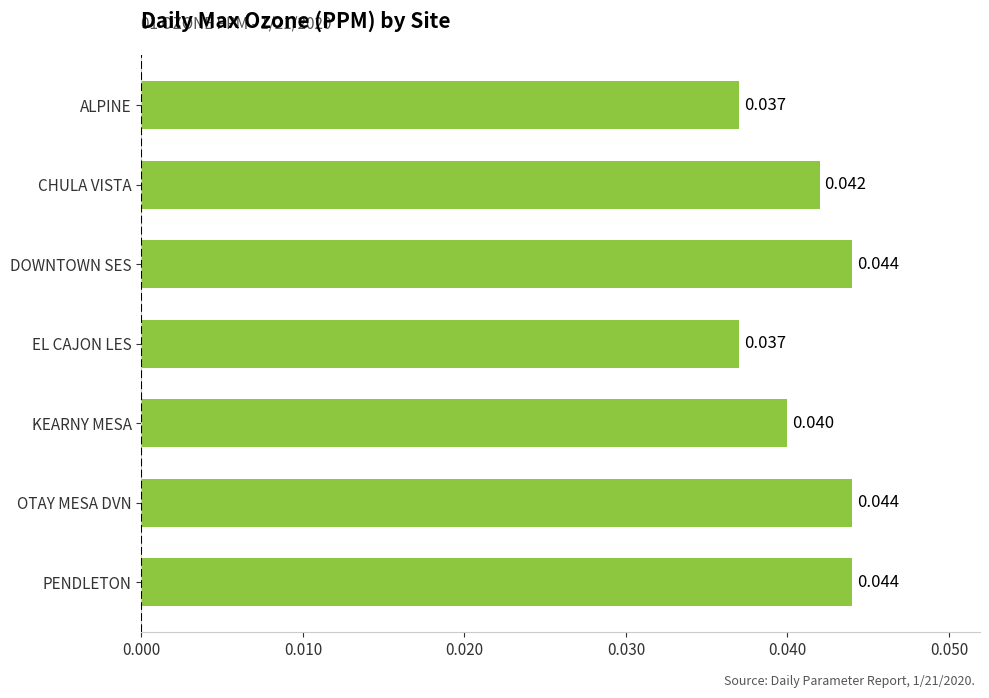

Between CHULA VISTA and KEARNY MESA, which is larger?

CHULA VISTA